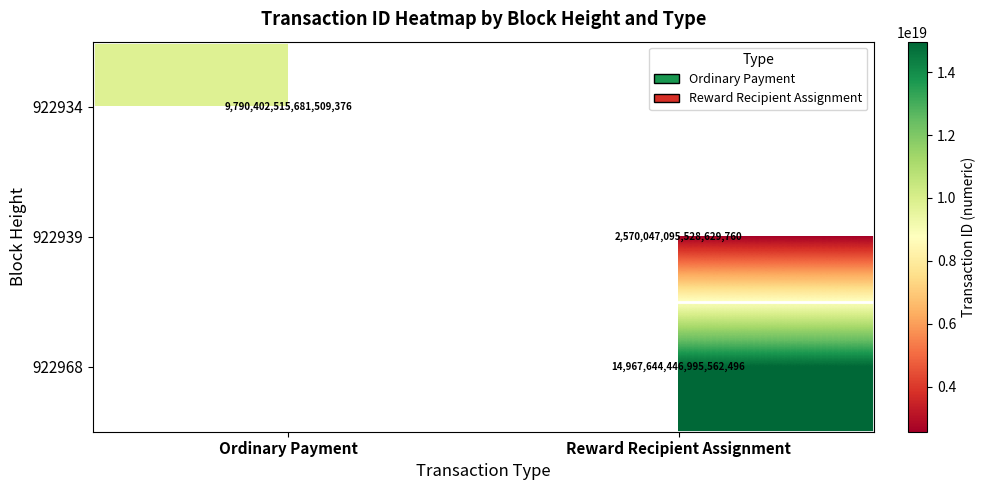

The 922934 series shows 6523262169329178624 at Ordinary Payment. True or false?

False